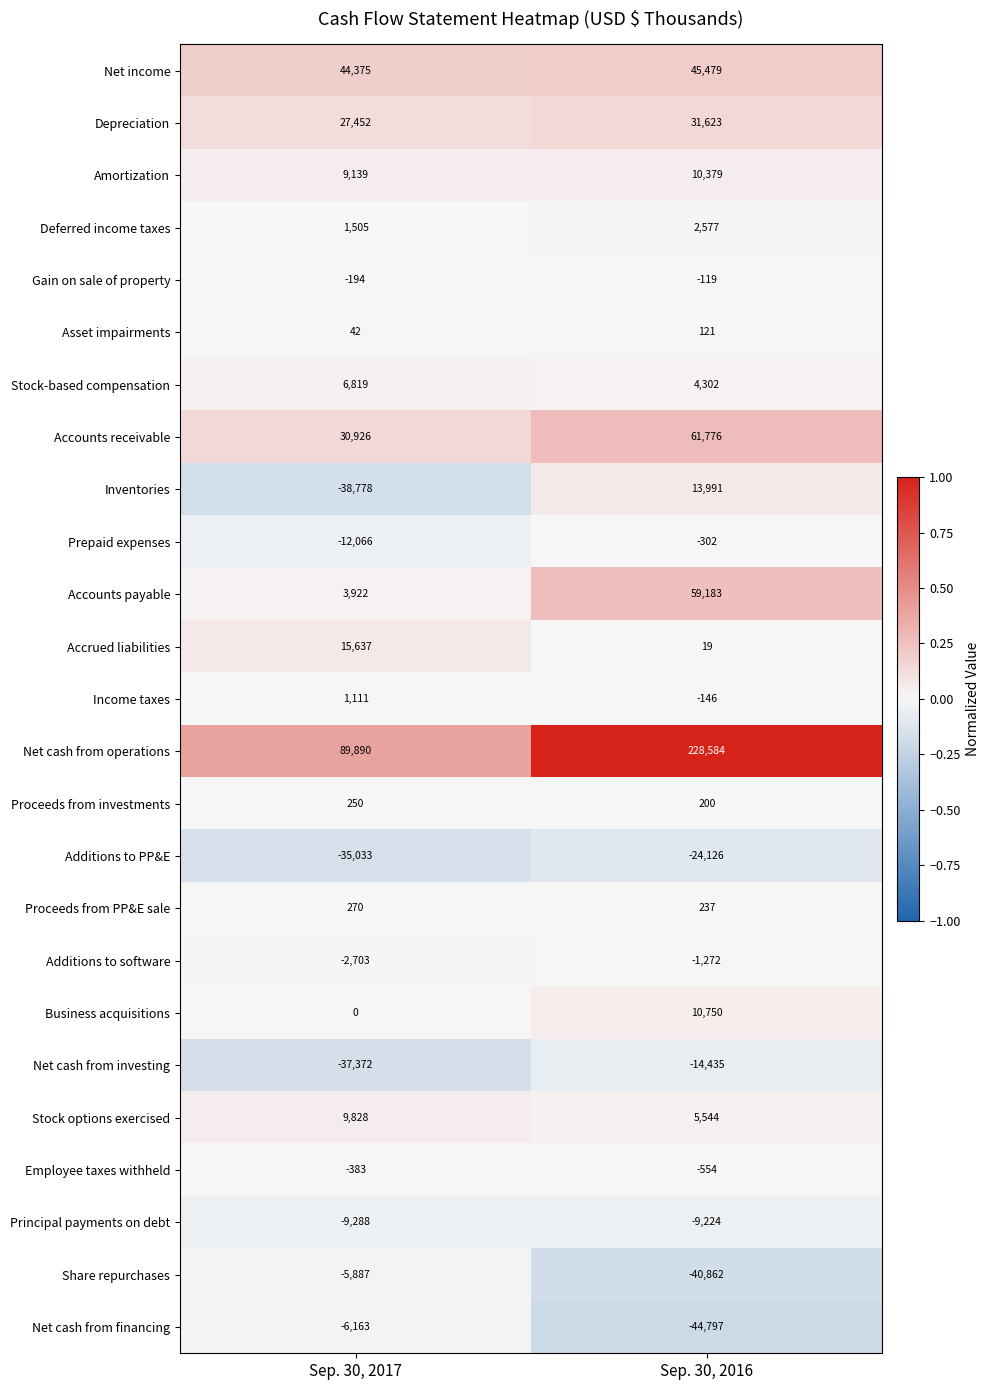

What is the minimum value for Proceeds from PP&E sale?

237